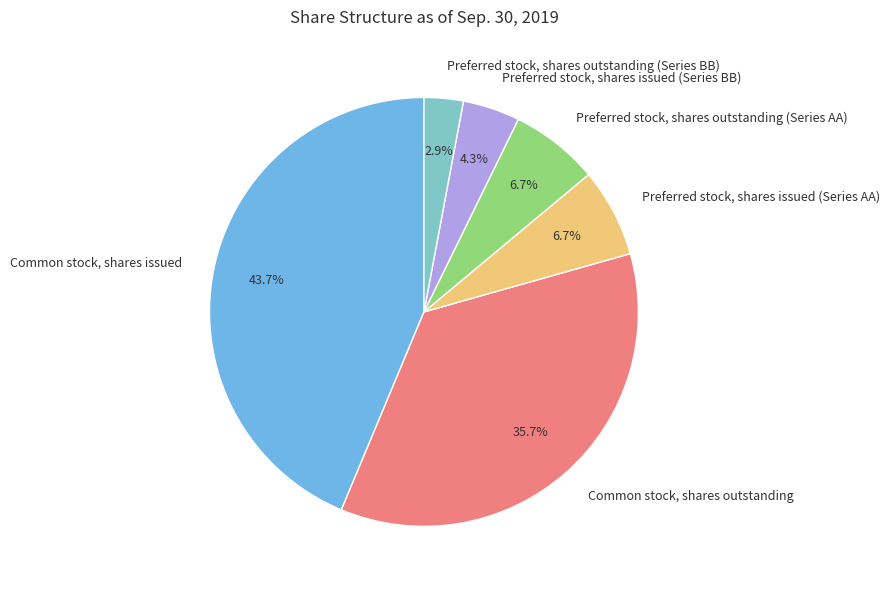

How many slices are in this pie chart?

6